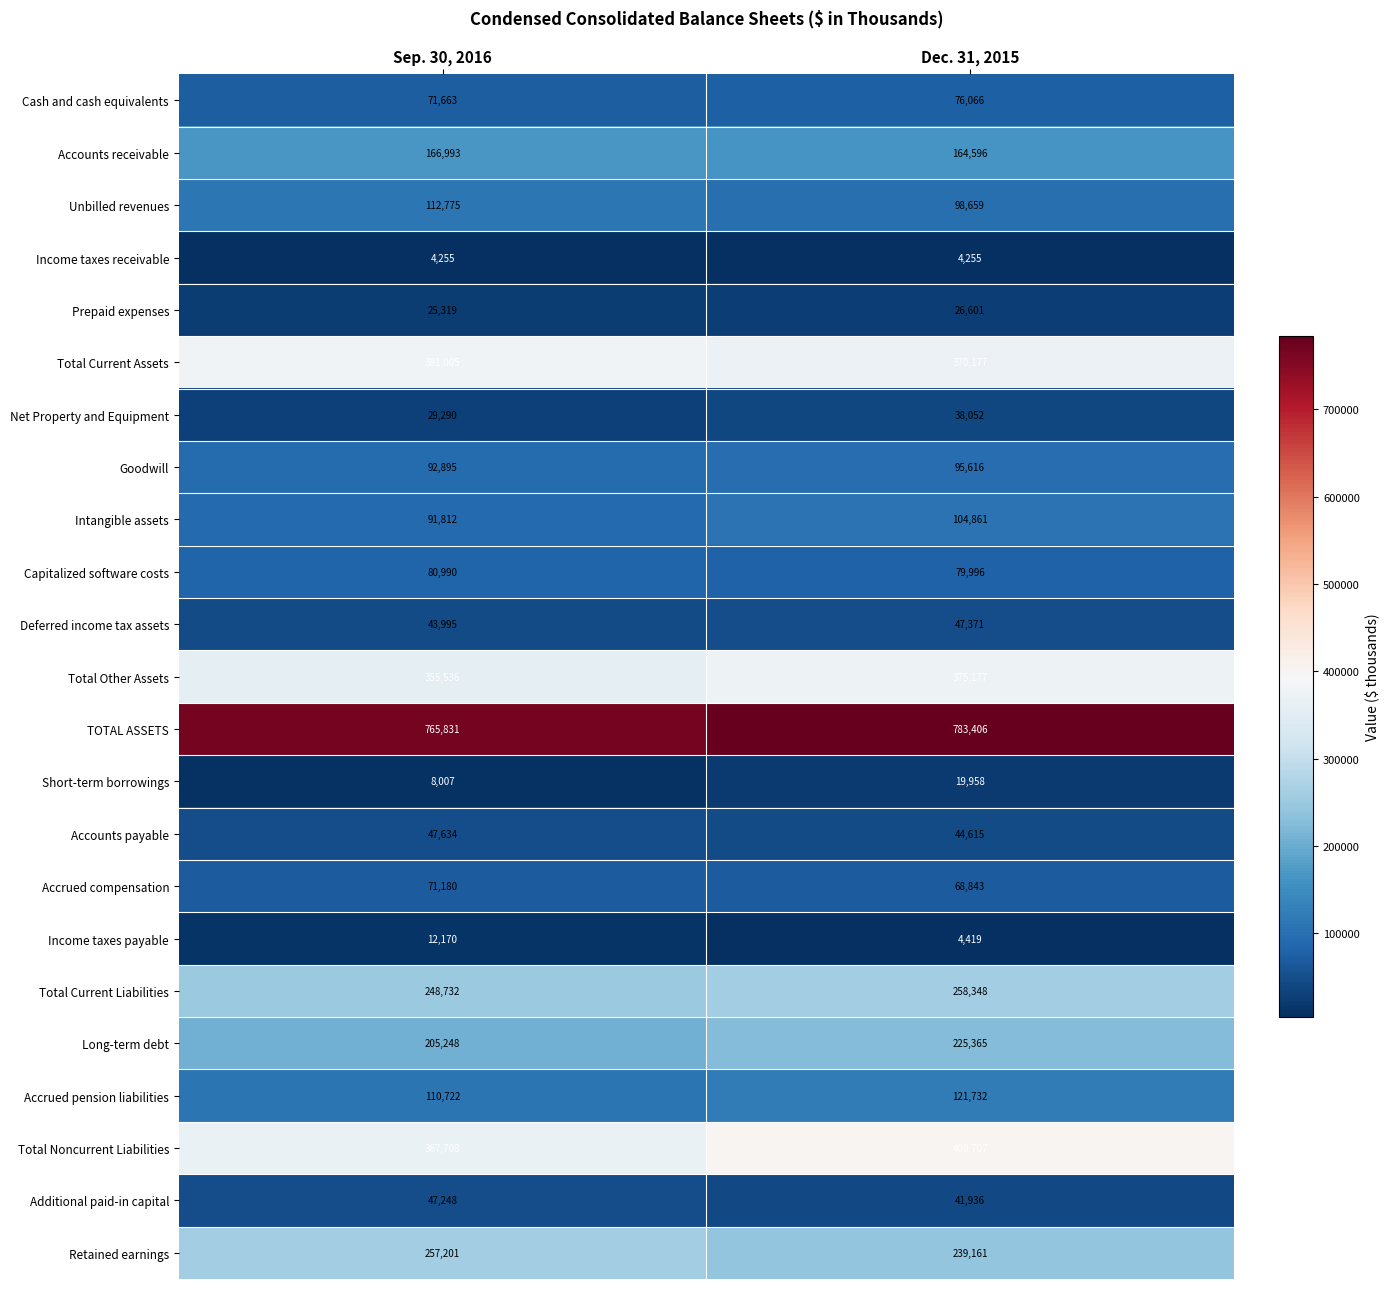

At which category is the sum across all series the highest?

Dec. 31, 2015